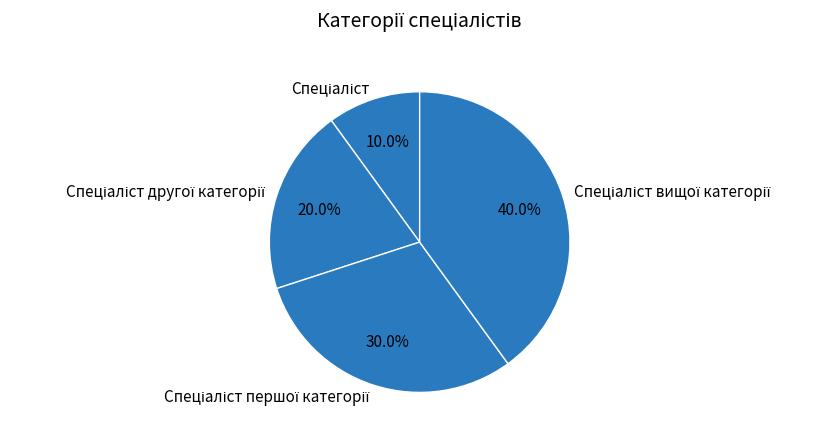

Is there a majority slice in this chart?

No